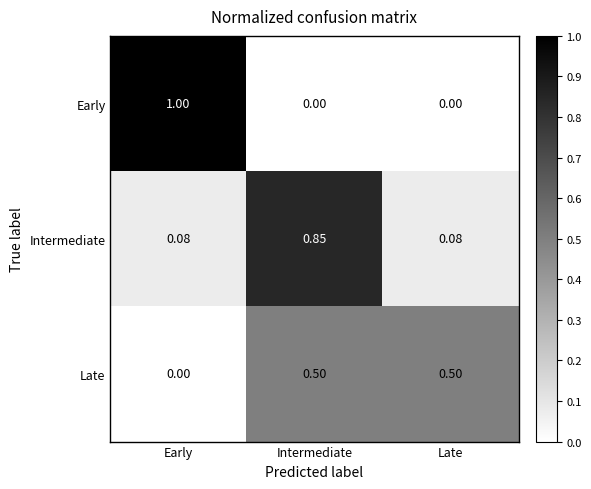

Between Intermediate and Late, which series saw the biggest shift?

Intermediate